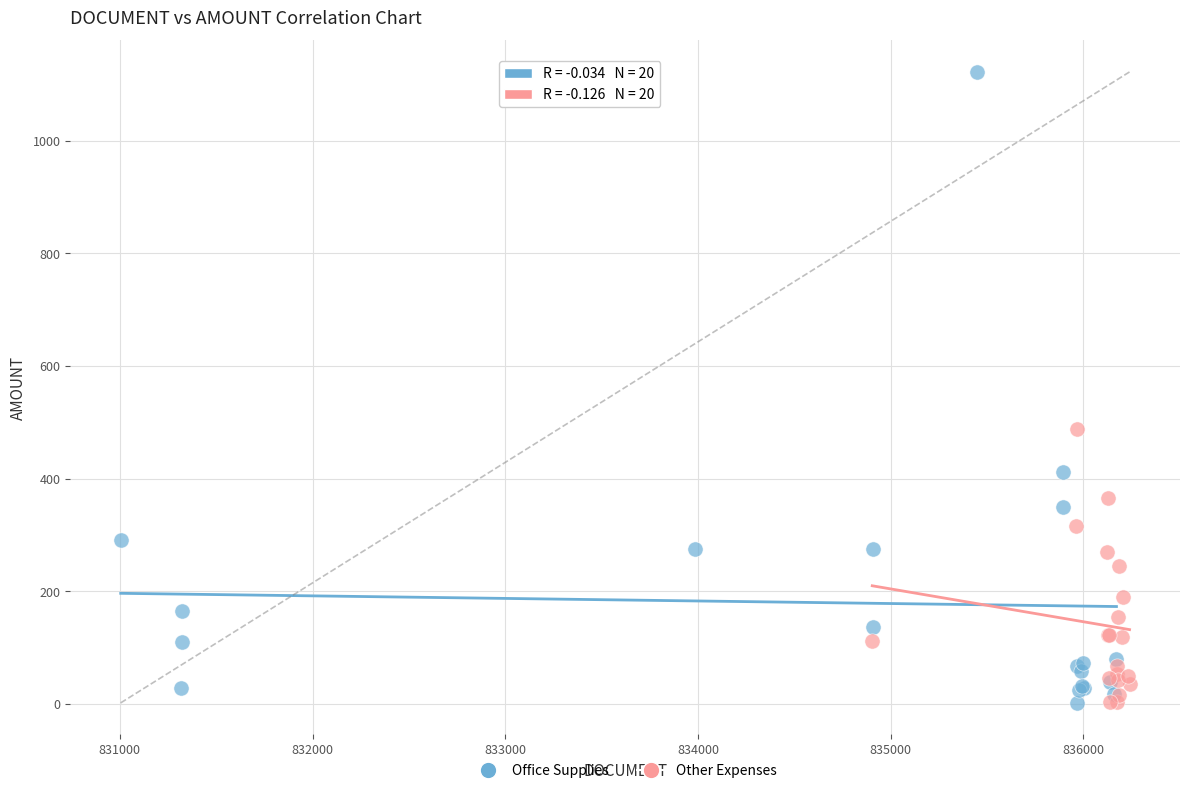

Which series contains the highest Y value?

Office Supplies